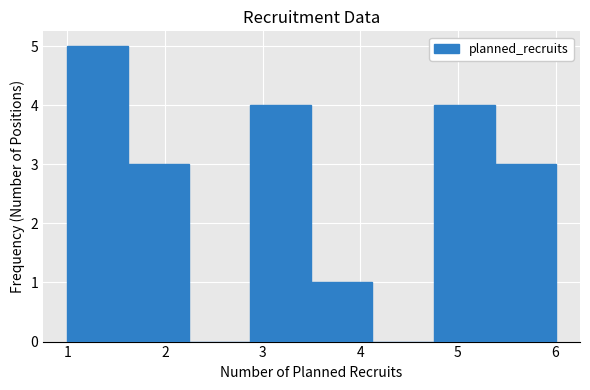

Reading left to right, list every bar in this chart as the range it spans on the x-axis followed by its height. Neither the bar edges nor the heights are printed on the chart, so give them approximately, as read against the axes.

1.0 to 1.6: 5
1.6 to 2.3: 3
2.3 to 2.9: 0
2.9 to 3.5: 4
3.5 to 4.1: 1
4.1 to 4.8: 0
4.8 to 5.4: 4
5.4 to 6.0: 3